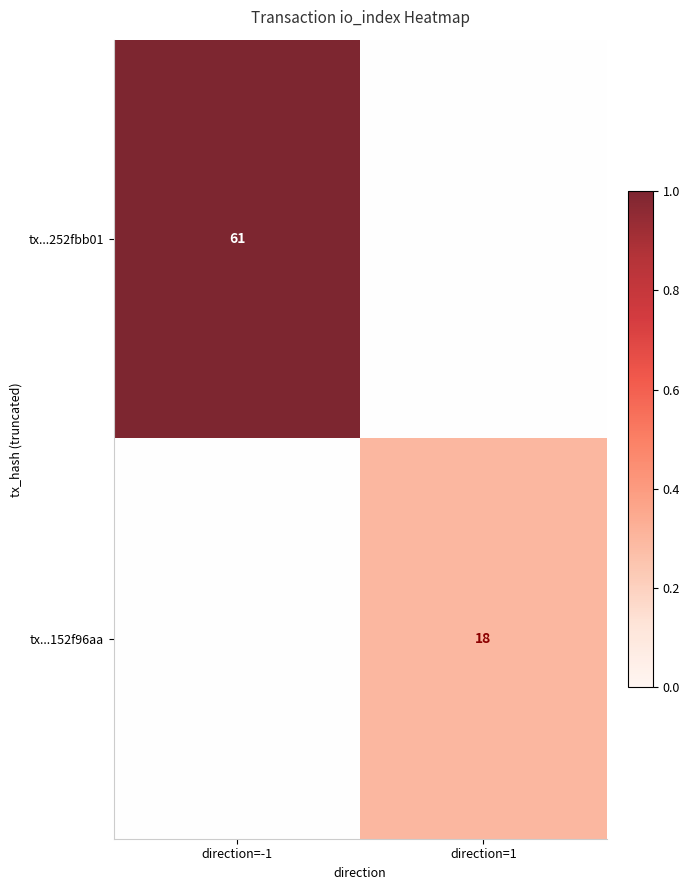

The value of tx...252fbb01 at direction=-1 is 41. True or false?

False